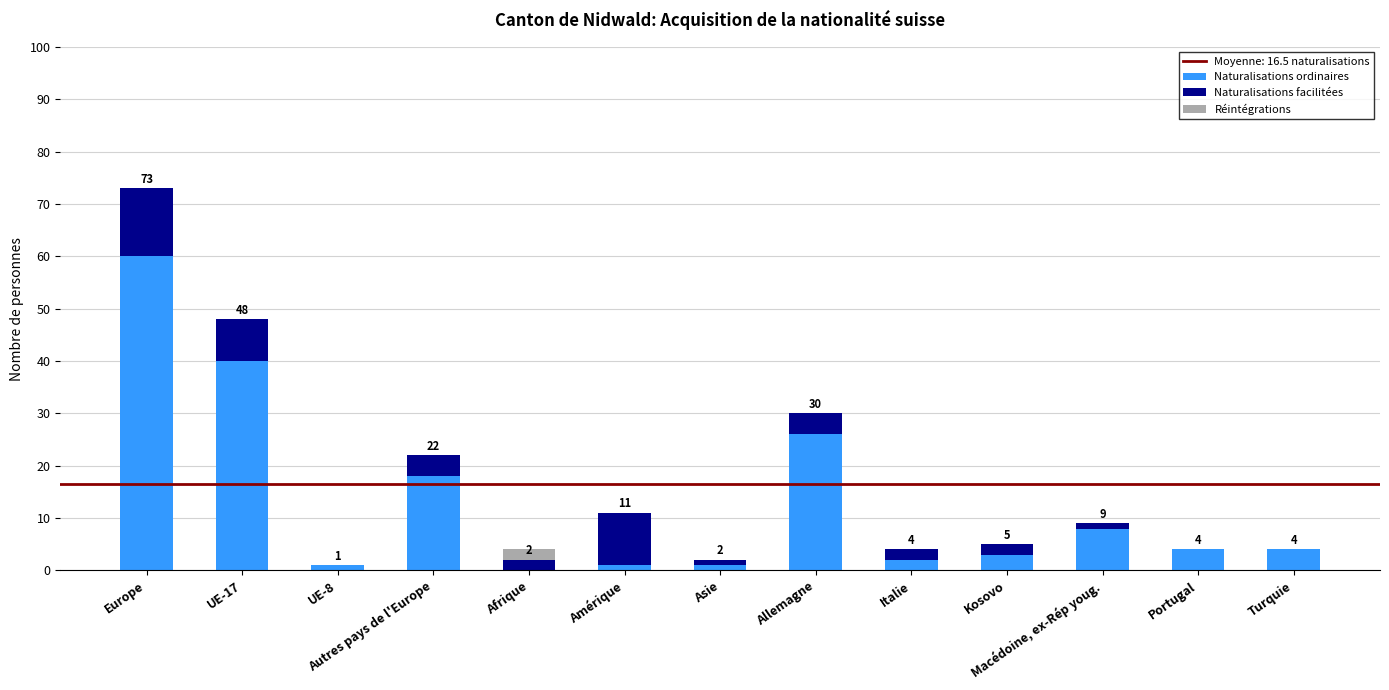

What is the total value across all series at Allemagne?

30